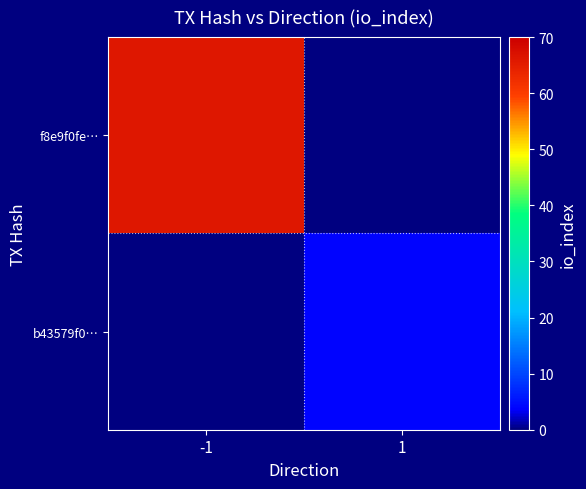

What is the maximum value for f8e9f0fe…?

66.0